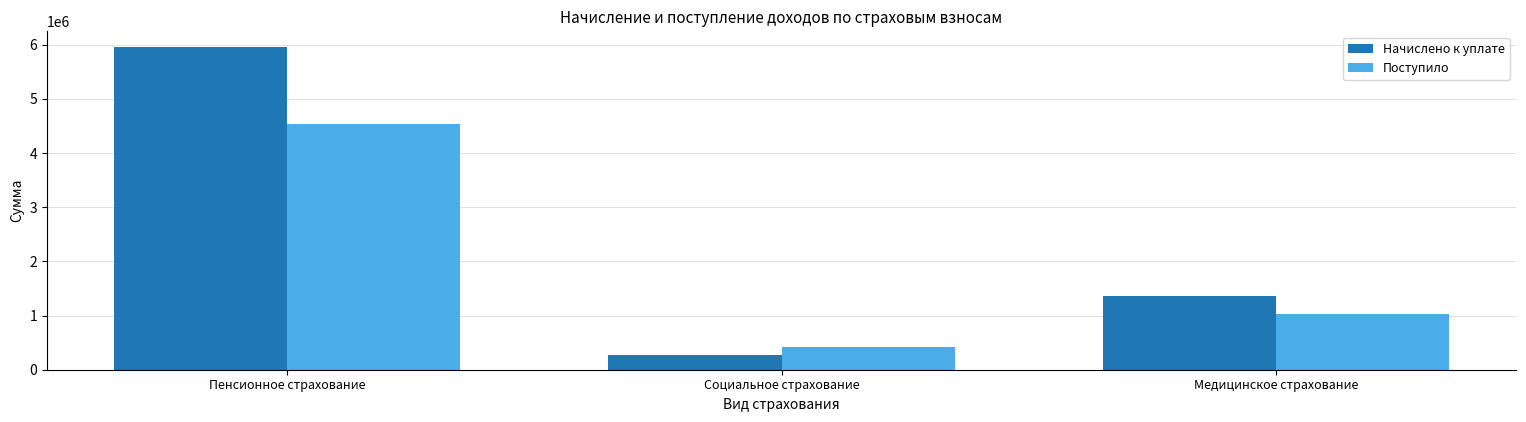

How many bars are there in each group?

2